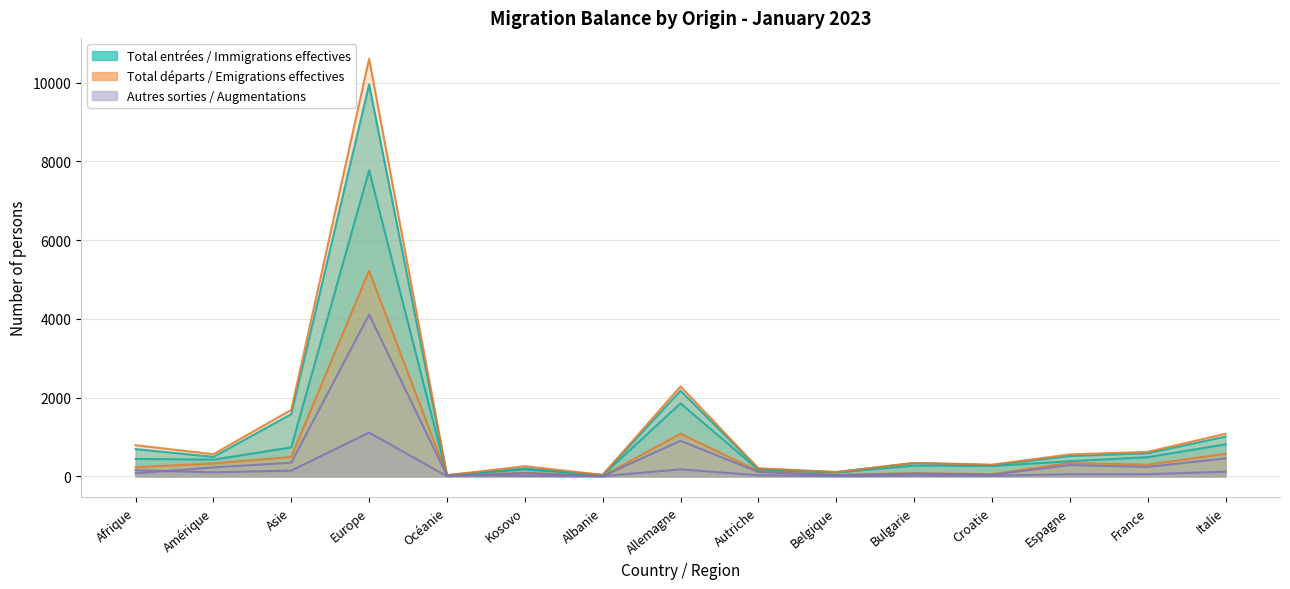

Is it true that Autres sorties equals 760 at Europe?

False